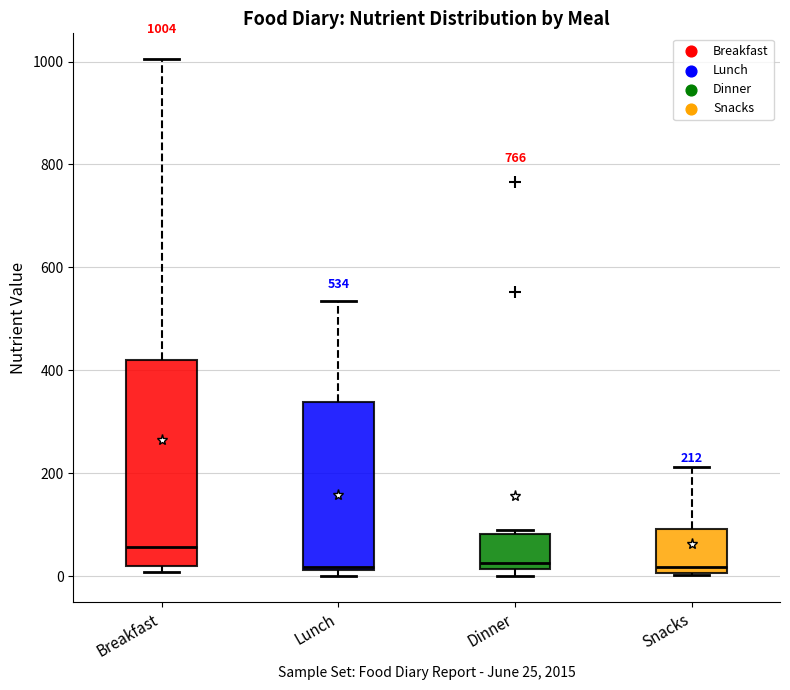

Comparing the boxes themselves (not the whiskers), which one is the tallest?

Breakfast